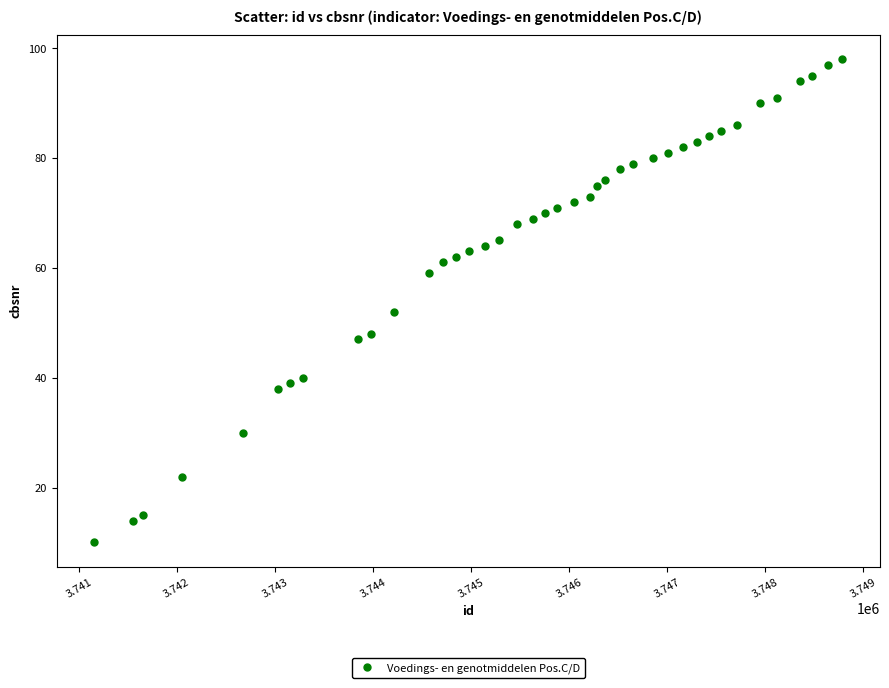

What is the range of X values (max minus min)?

7633